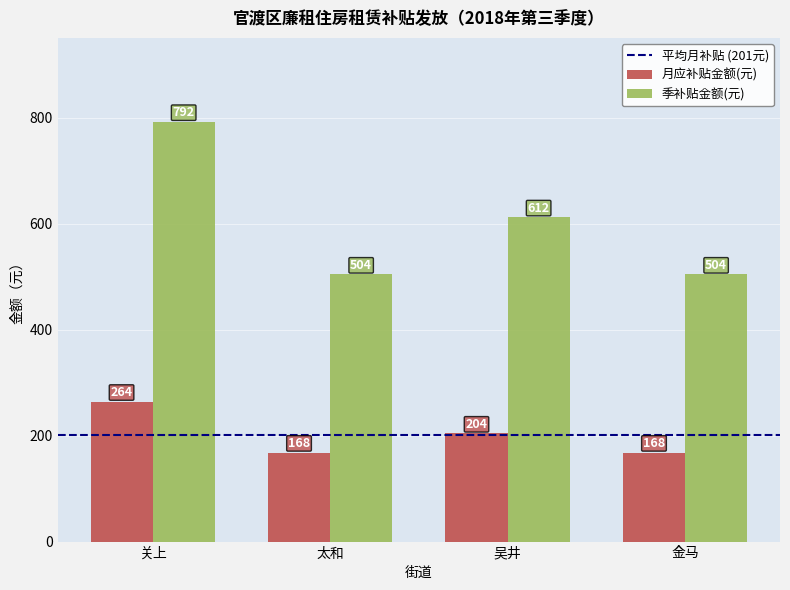

How many categories are shown in the chart?

4